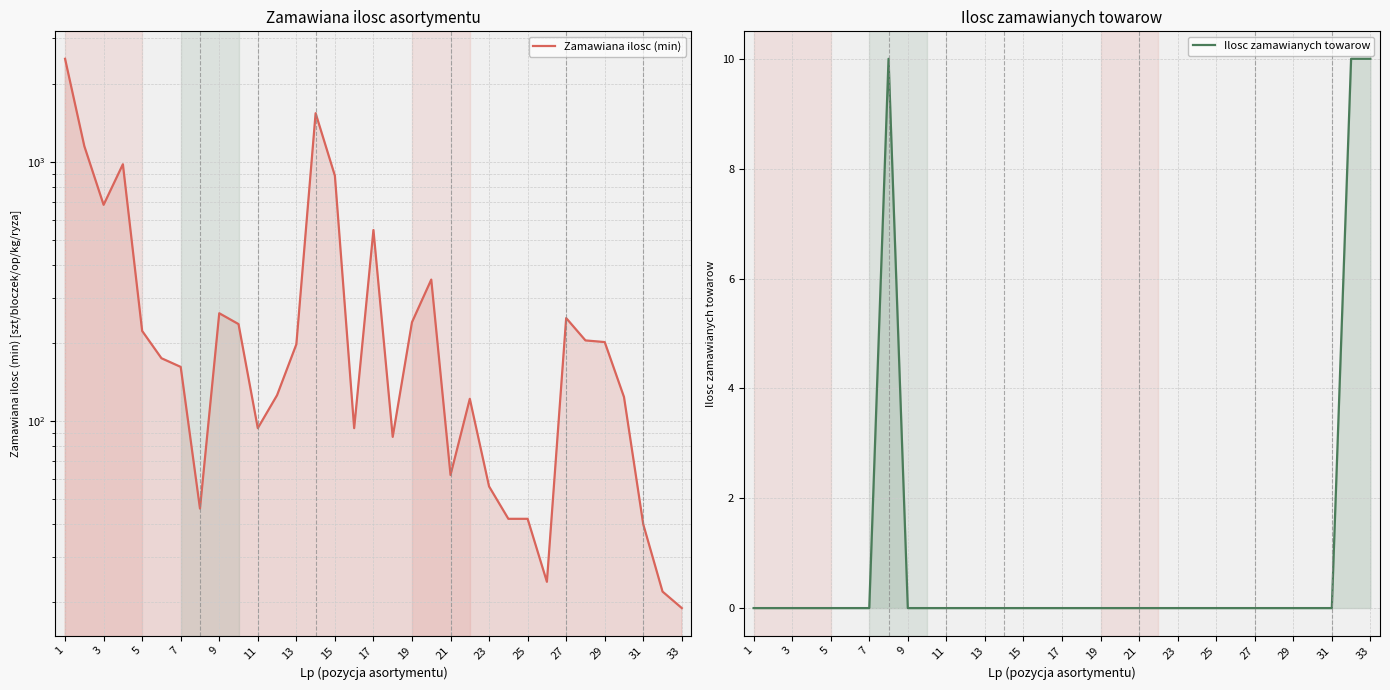

In Zamawiana ilosc (min), how many points are lower than both neighbors (excluding endpoints)?

7